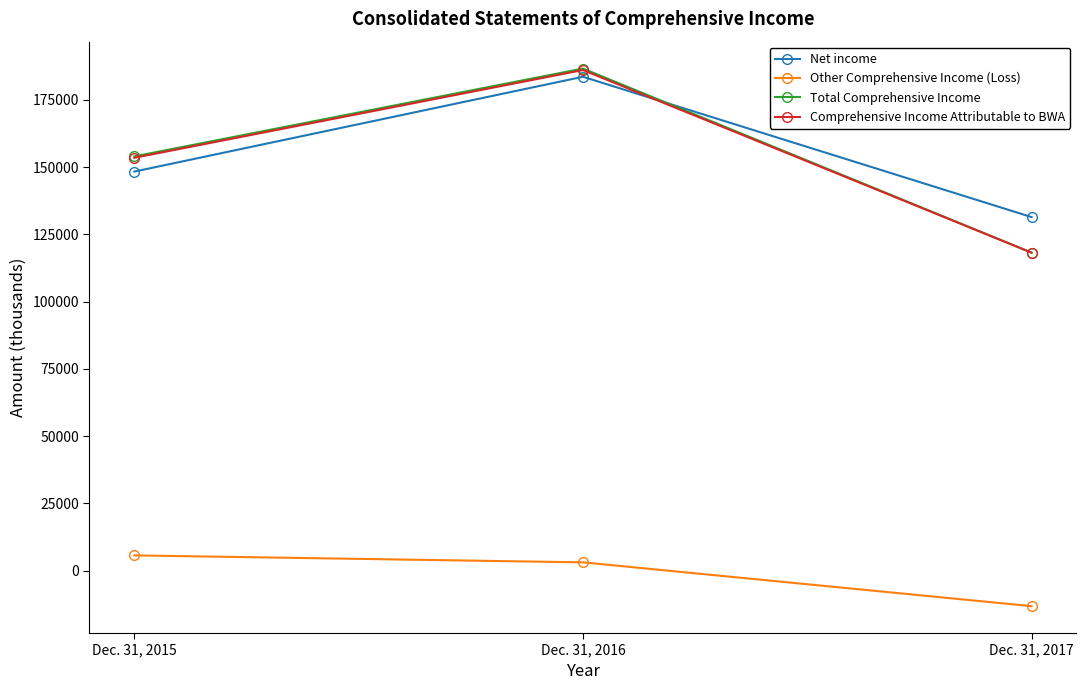

At which label does Comprehensive Income Attributable to BWA reach its minimum?

Dec. 31, 2017